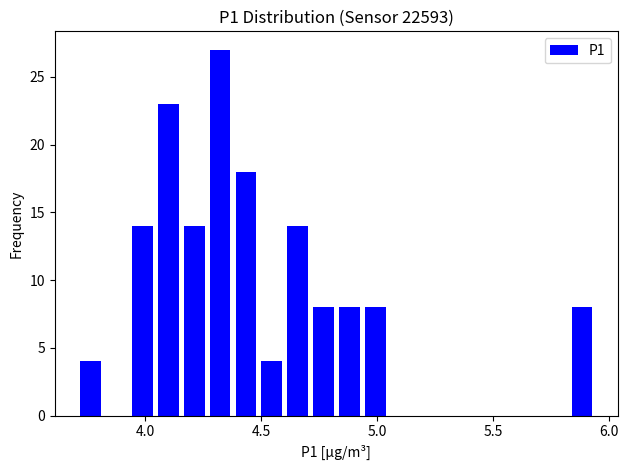

Around what value on the x-axis is the tallest bar? Give the approximate position of its centre, as read against the axis.

4.30